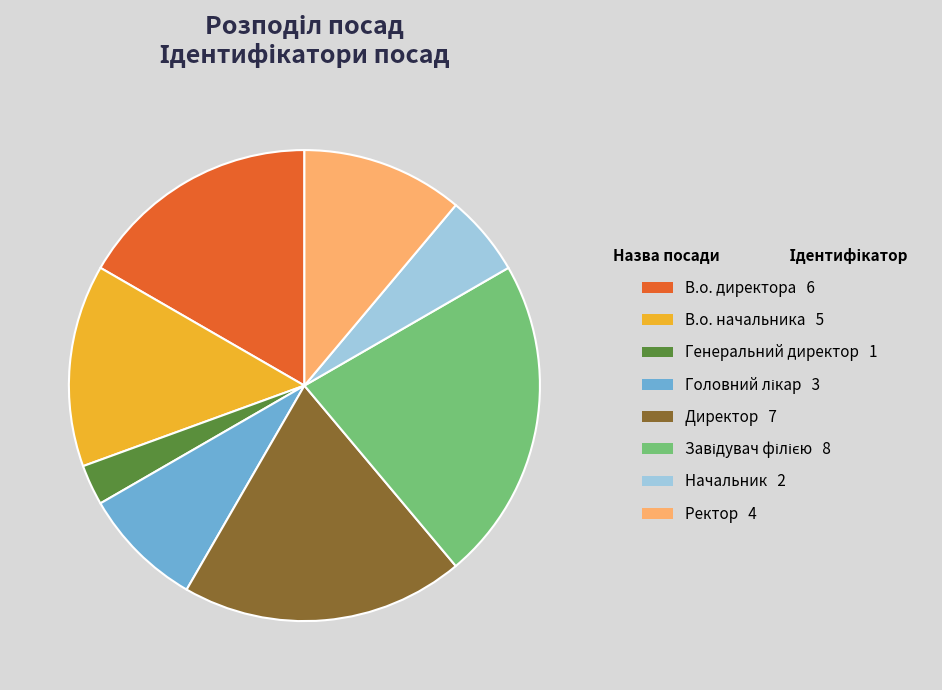

What percentage do Директор and В.о. начальника together represent?

33.3%